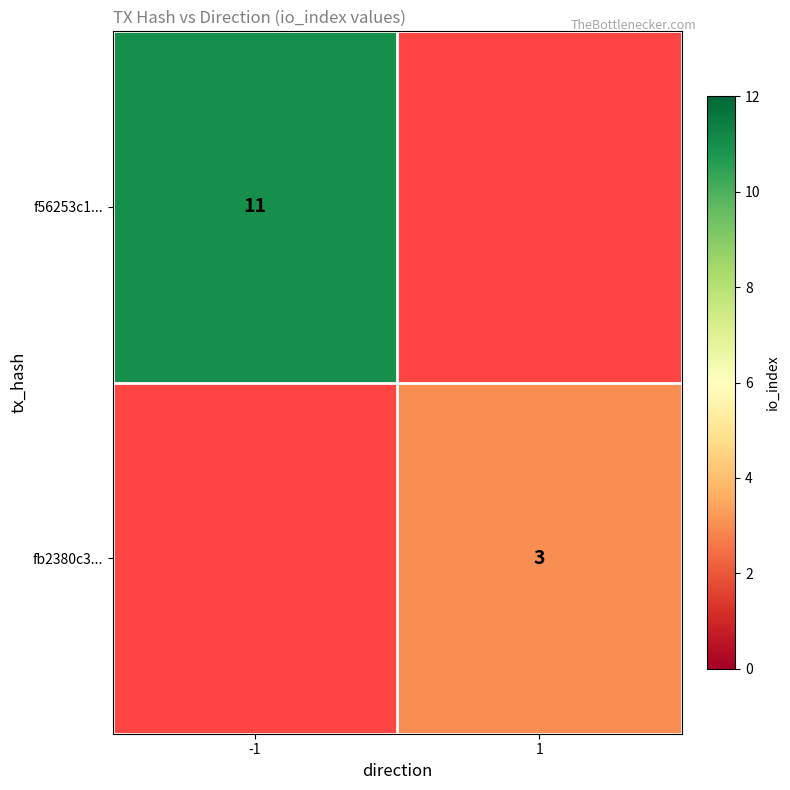

Is the value of f56253c1... at -1 greater than the value of fb2380c3... at 1?

Yes